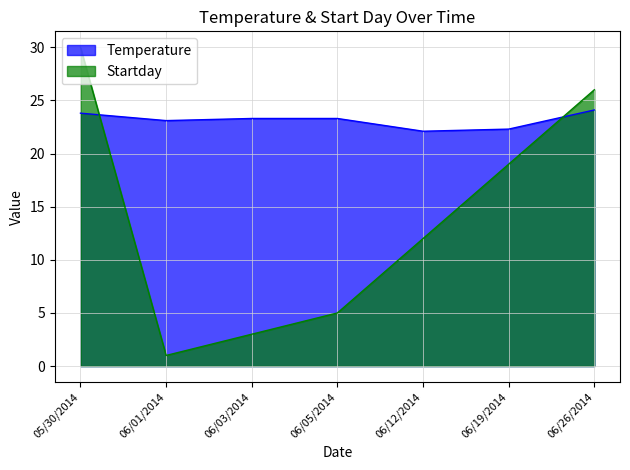

What is the label of the 2nd point from the left?

06/01/2014